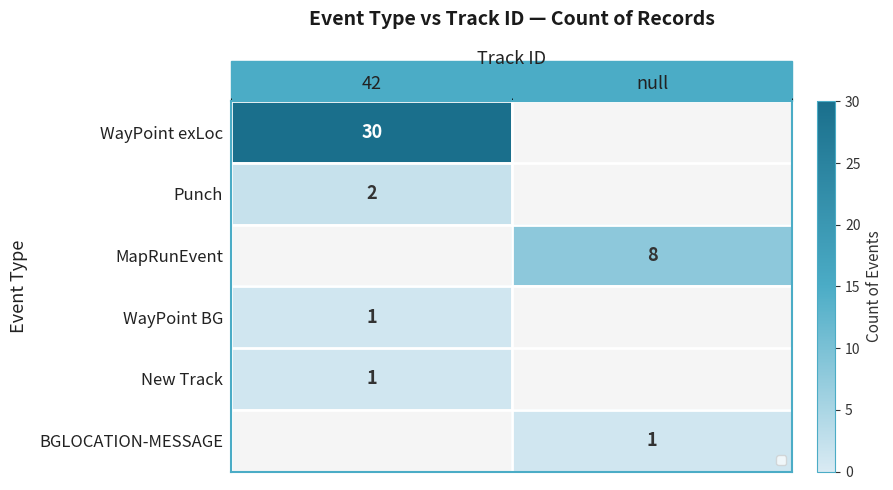

What is the total value across all series at null?

9